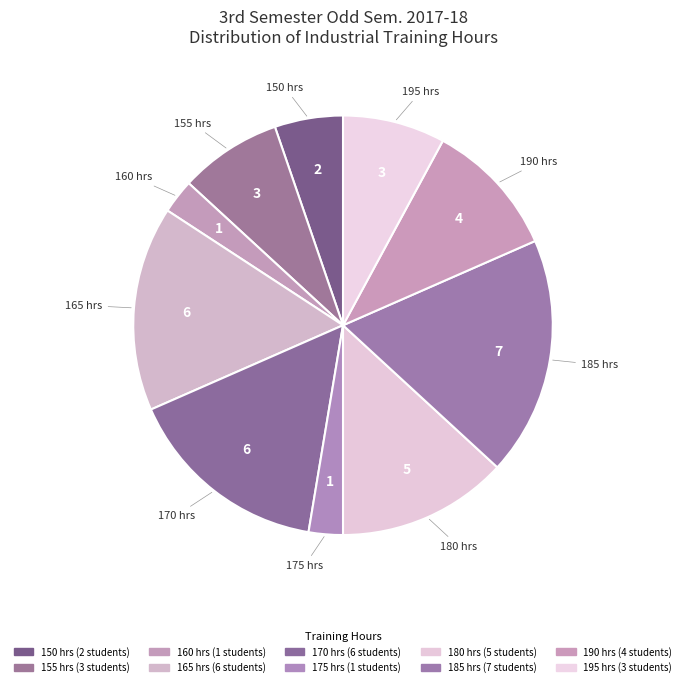

Is there any slice that represents more than half of the pie?

No